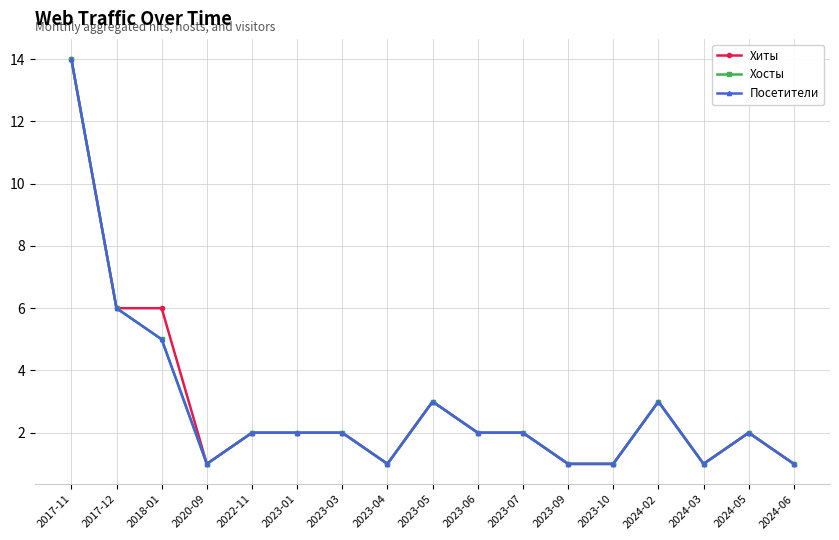

Is it true that Хосты equals 5 at 2023-05?

False